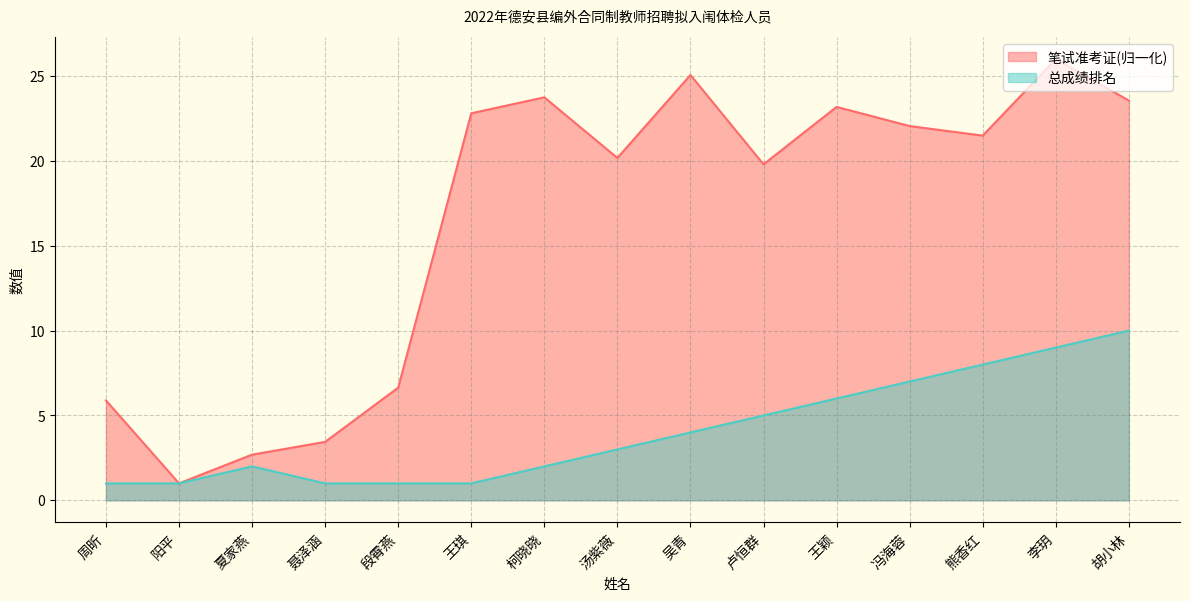

How many interior local valleys does the 笔试准考证 series have?

4